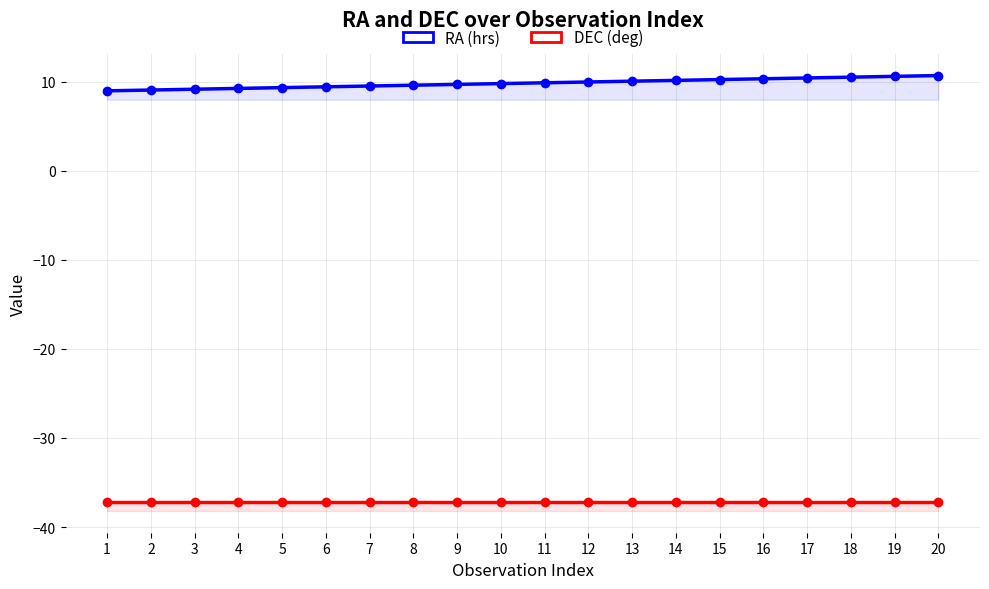

What is the minimum value for RA (hrs)?

9.0